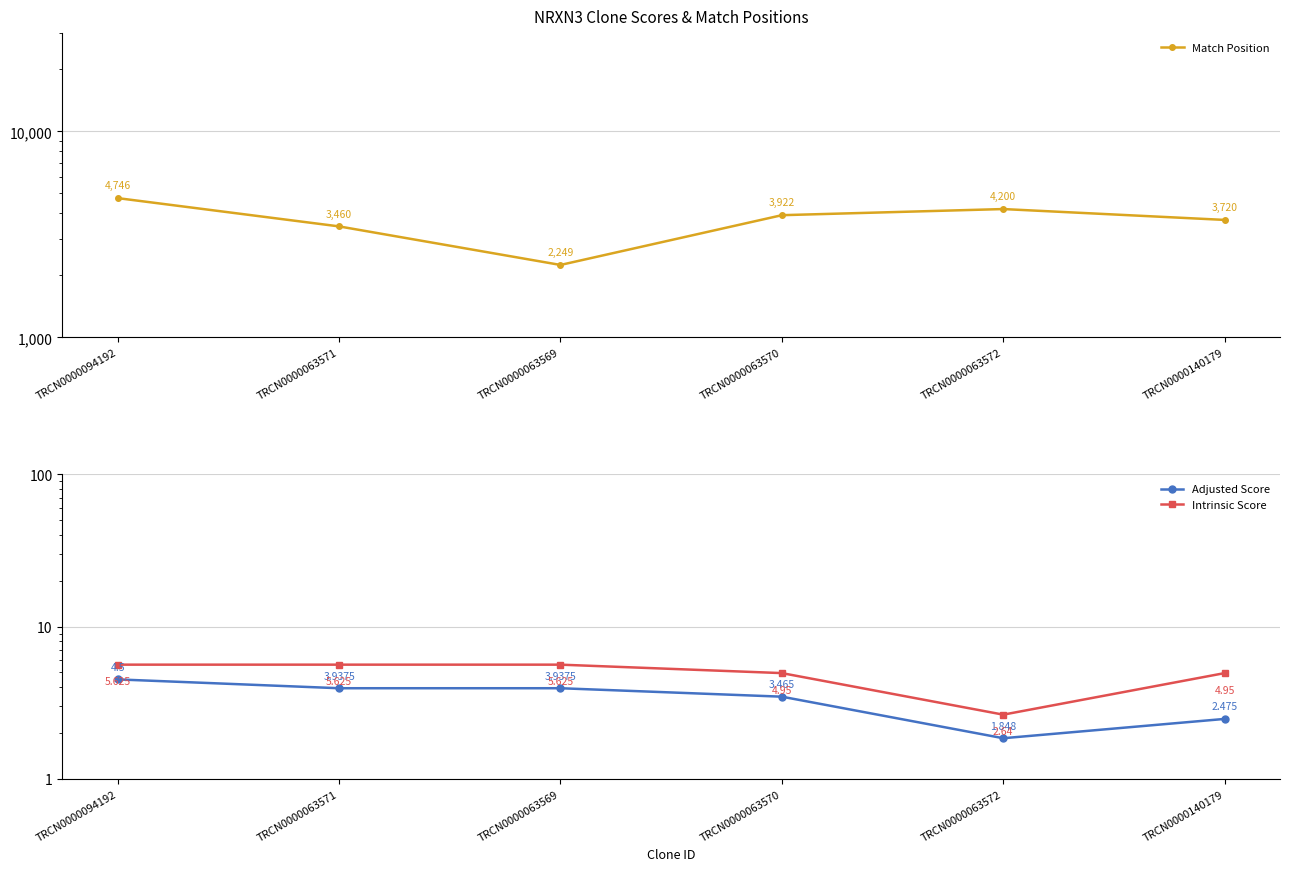

What is the average value of the Adjusted Score series?

3.4